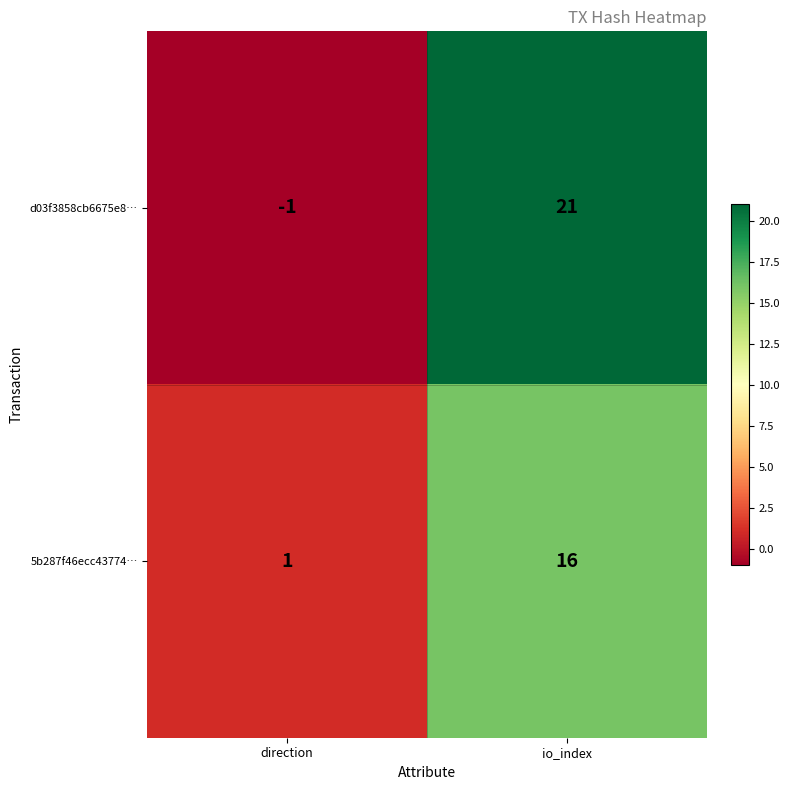

Reading right to left, extract all data points from this chart.

d03f3858cb6675e8…: io_index=21	direction=-1
5b287f46ecc43774…: io_index=16	direction=1